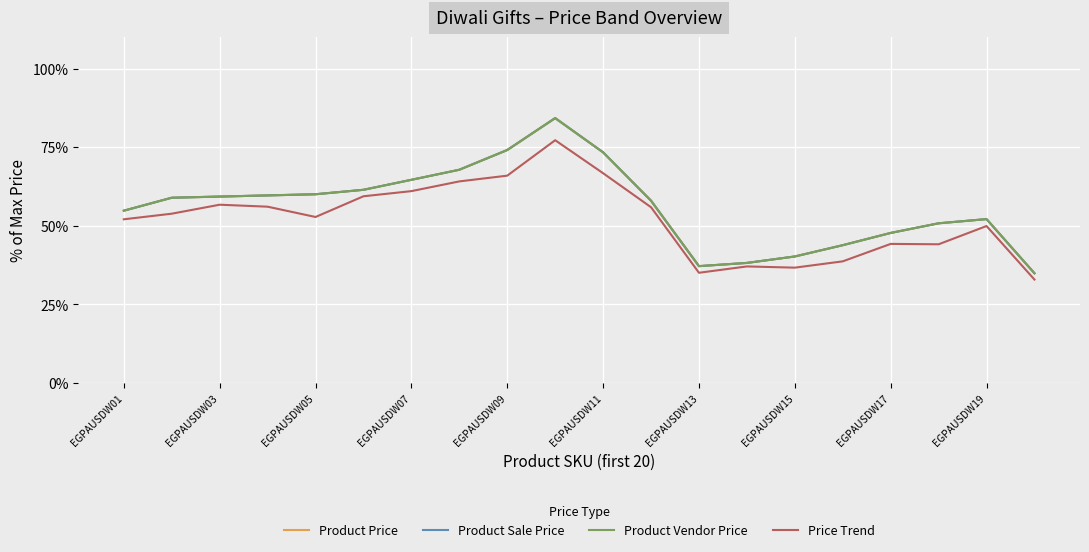

Does the chart display data point markers on the line(s)?

No